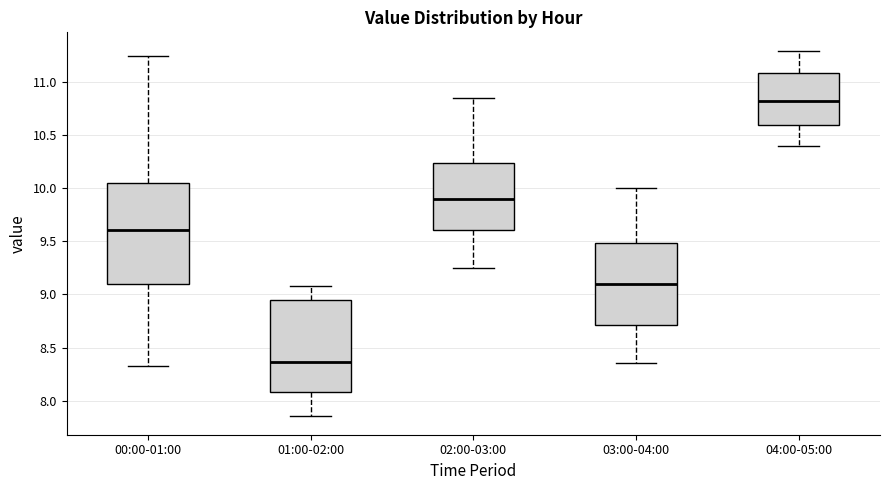

Where is the lower edge of the box for 00:00-01:00 on the y-axis? The values are not printed on the chart, so give them approximately, as read against the axis.

9.10